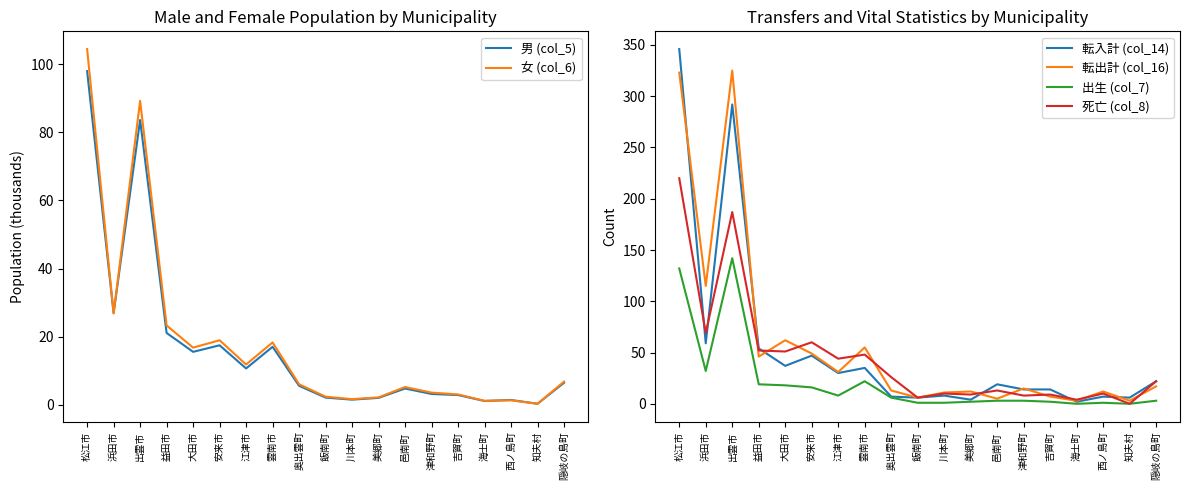

Which series has the largest total across all categories?

転出計 (col_16)